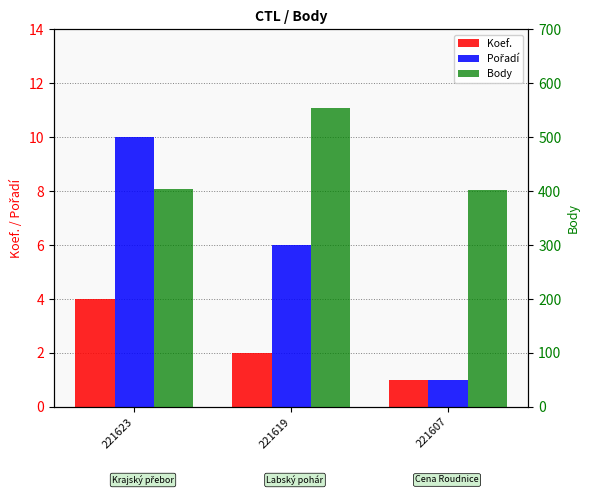

Reading left to right, extract all data points from this chart.

Koef.: 221623=4	221619=2	221607=1
Pořadí: 221623=10	221619=6	221607=1
Body: 221623=404	221619=554	221607=402